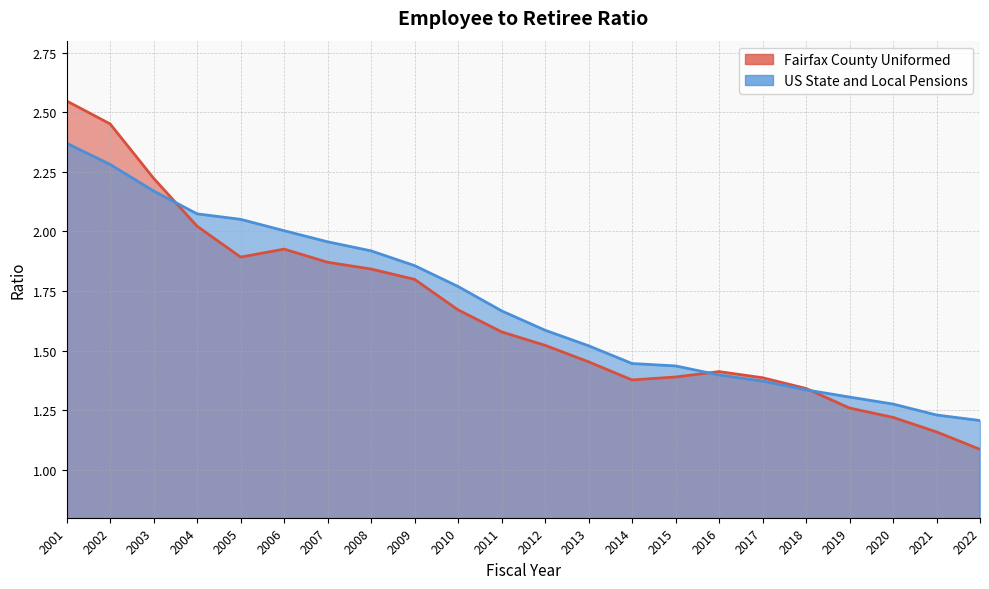

Reading left to right, transcribe all the data shown in this chart.

Fairfax County Uniformed: 2.5	2.5	2.2	2.0	1.9	1.9	1.9	1.8	1.8	1.7	1.6	1.5	1.5	1.4	1.4	1.4	1.4	1.3	1.3	1.2	1.2	1.1
US State and Local Pensions: 2.4	2.3	2.2	2.1	2.1	2.0	2.0	1.9	1.9	1.8	1.7	1.6	1.5	1.4	1.4	1.4	1.4	1.3	1.3	1.3	1.2	1.2